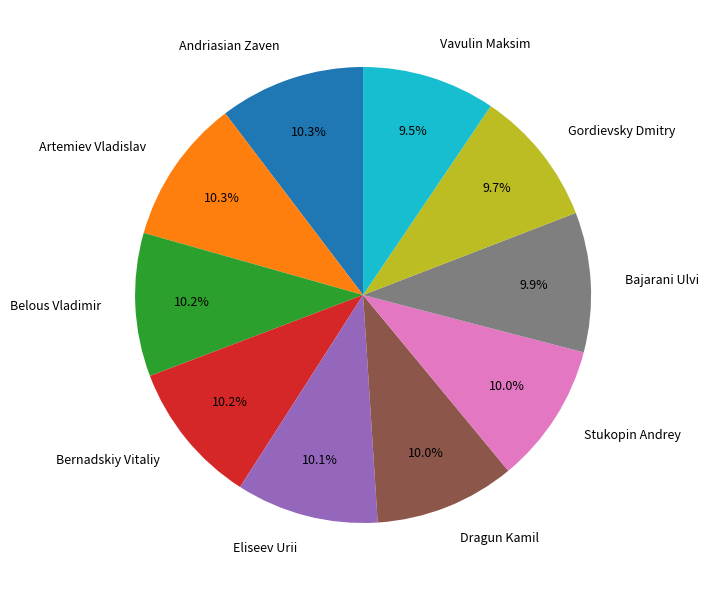

Is it true that Bajarani Ulvi is 16% of the pie?

False